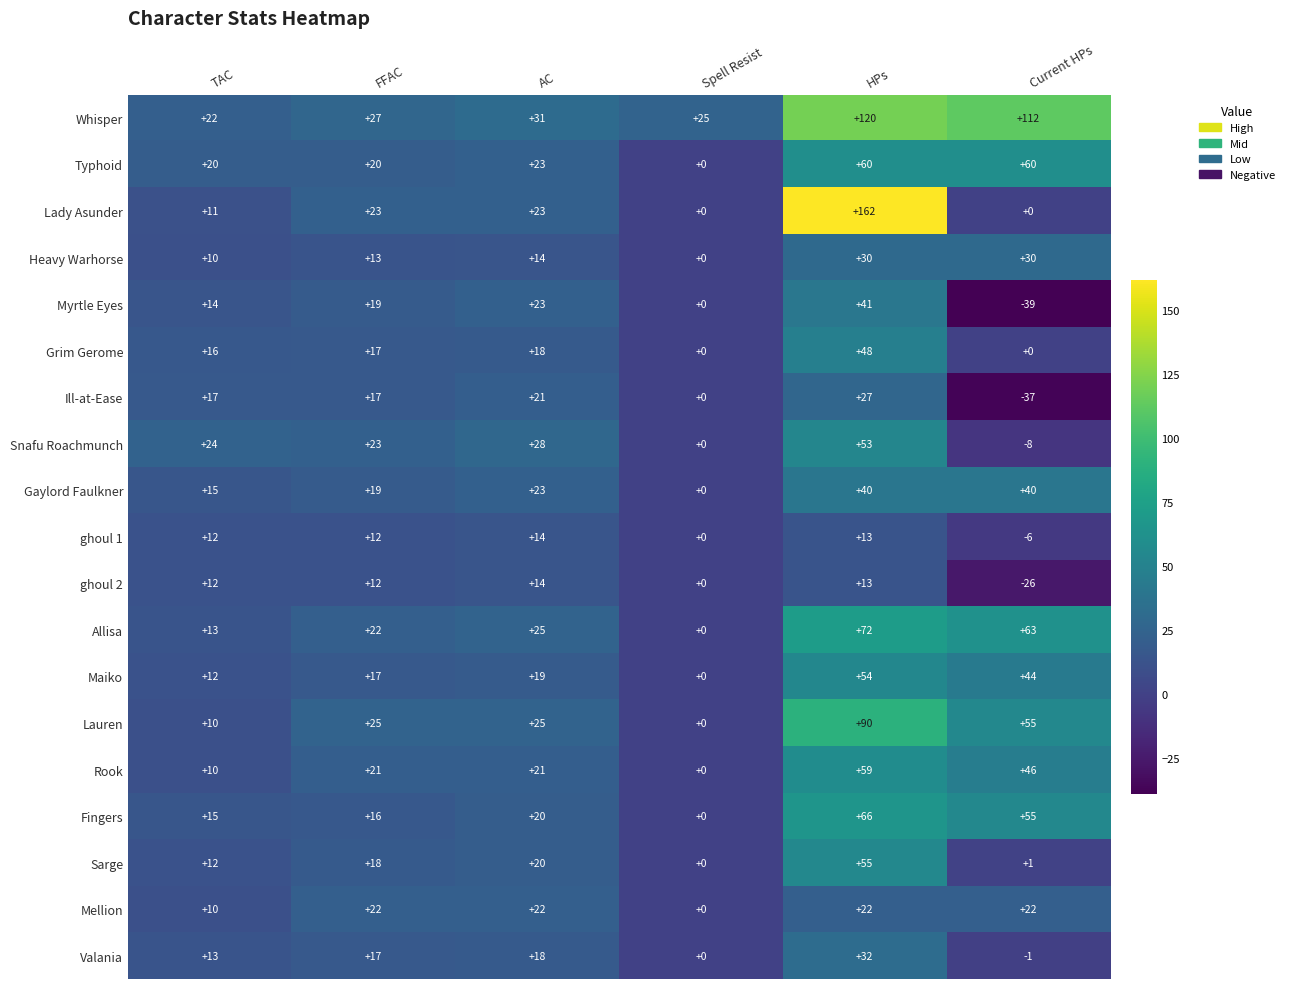

At which label does Myrtle Eyes reach its minimum?

Current HPs